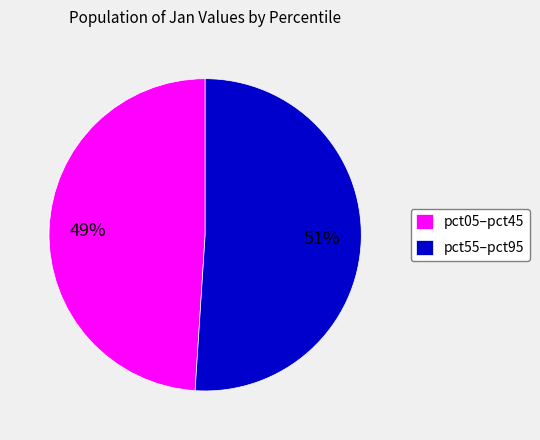

To the nearest percent, what percentage of the pie is pct55–pct95?

51%